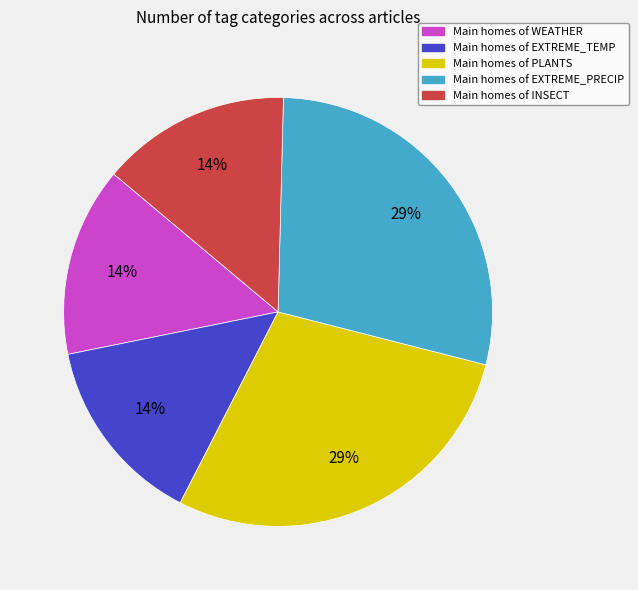

Is there a majority slice in this chart?

No